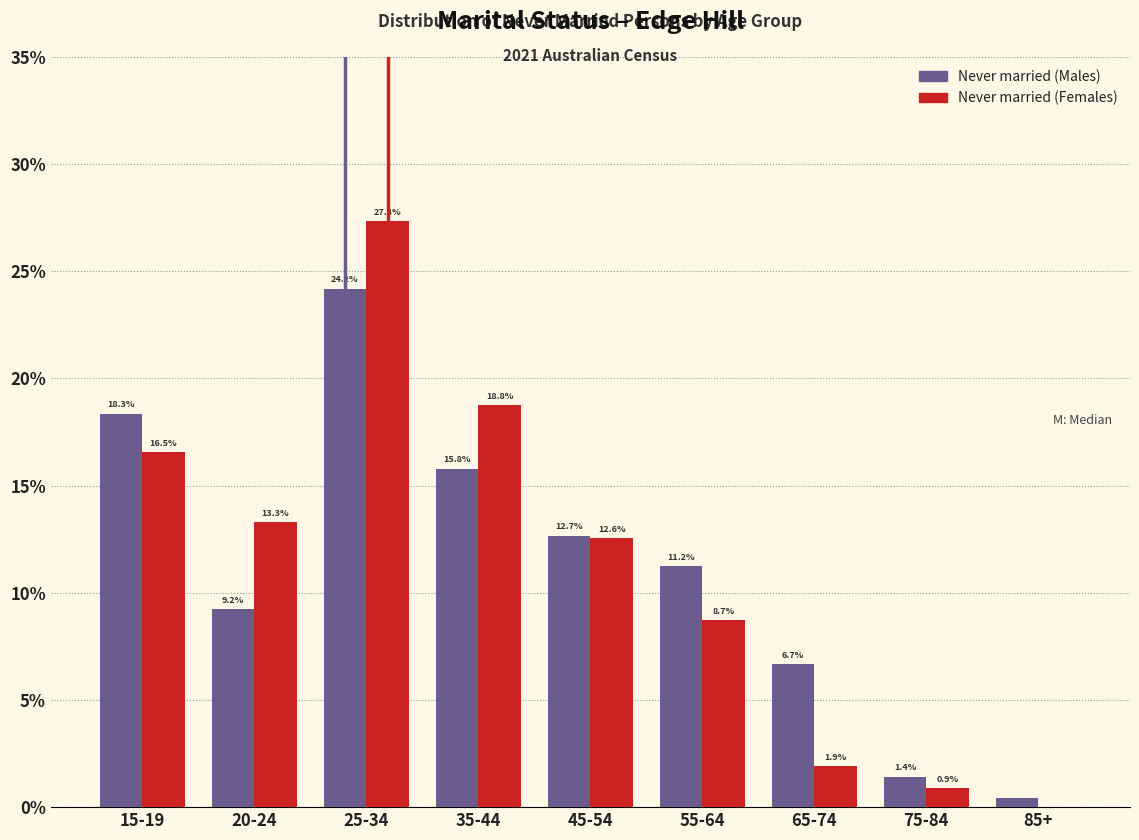

At which category is the sum across all series the highest?

25-34